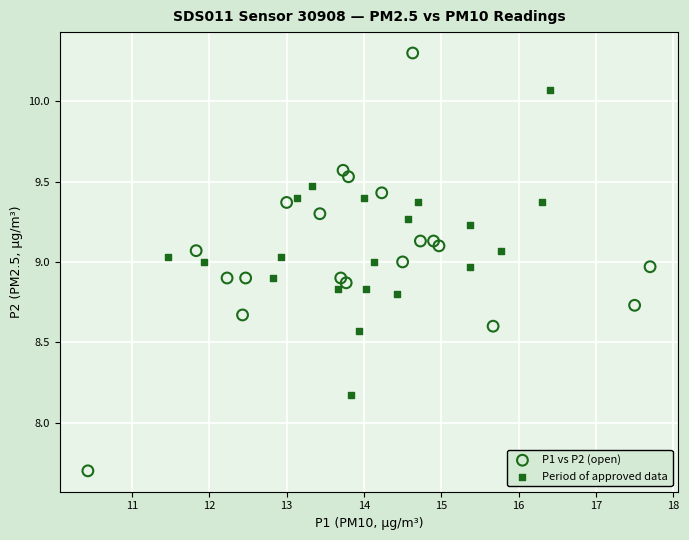

Which series has the widest spread of Y values?

P1 vs P2 (open)